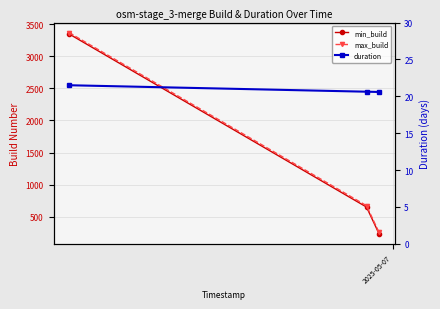

What is the lowest value of the duration series?

20.6